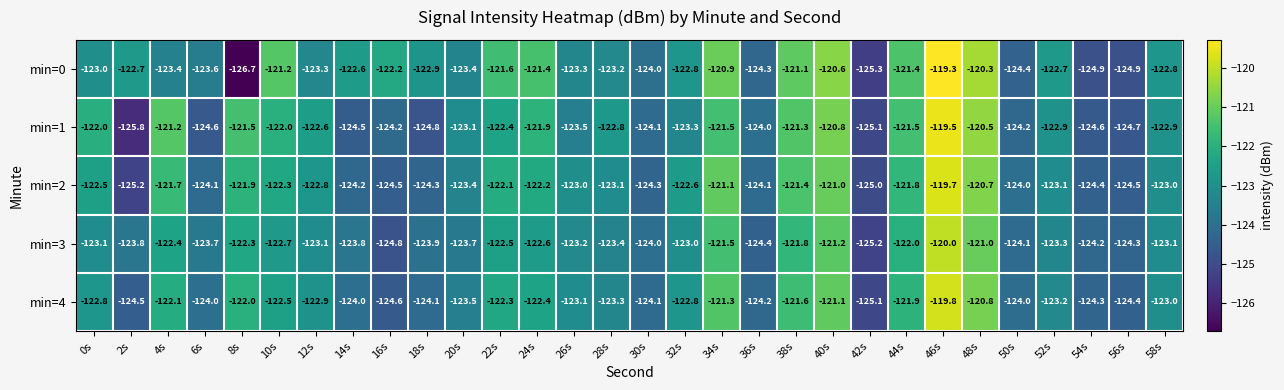

Which category has the highest value across all series?

46s